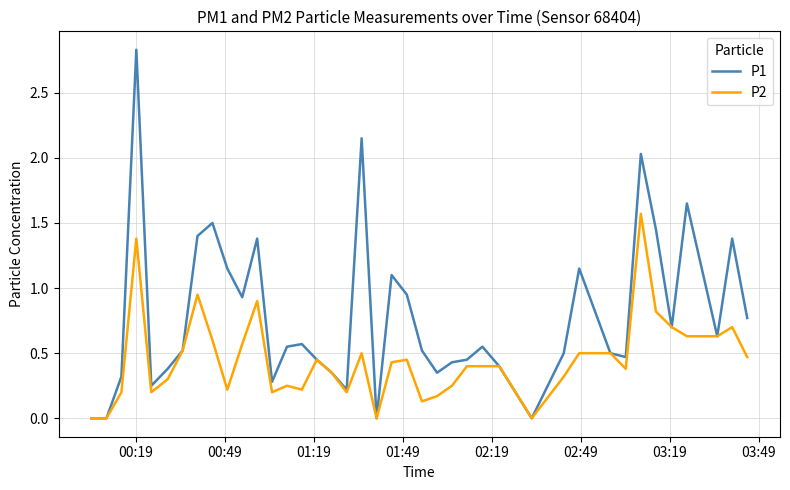

What is the average value of the P2 series?

0.4